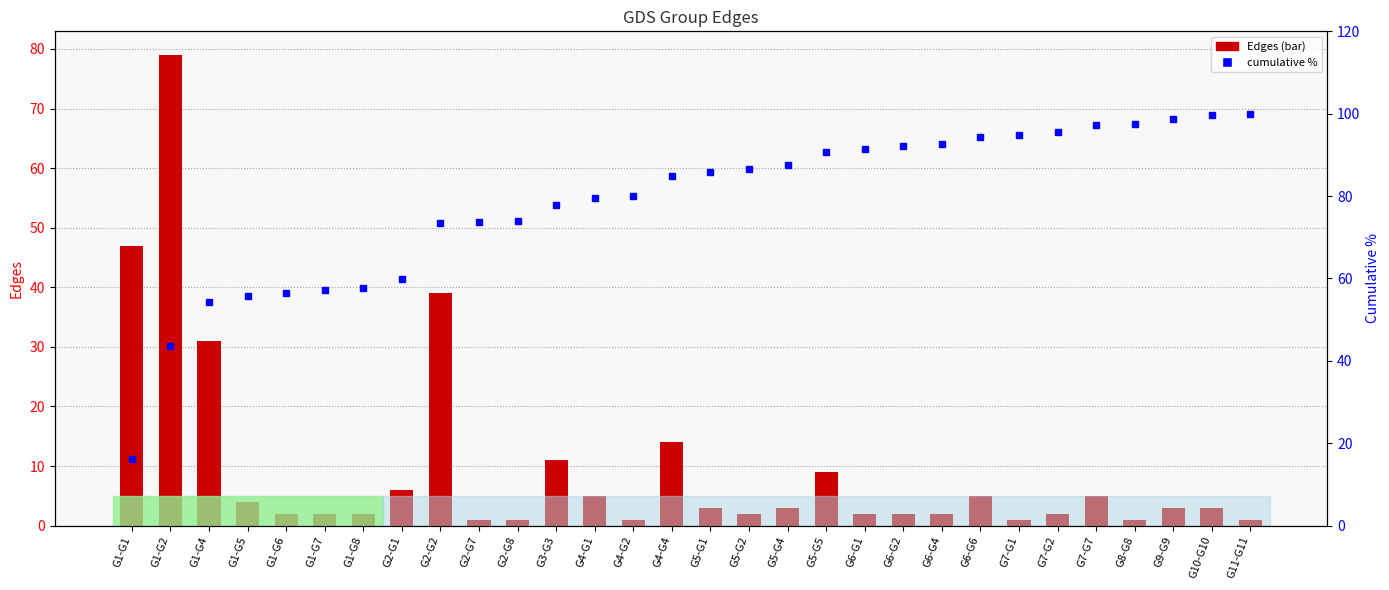

The value of cumulative % at G1-G6 is 81.3. True or false?

False